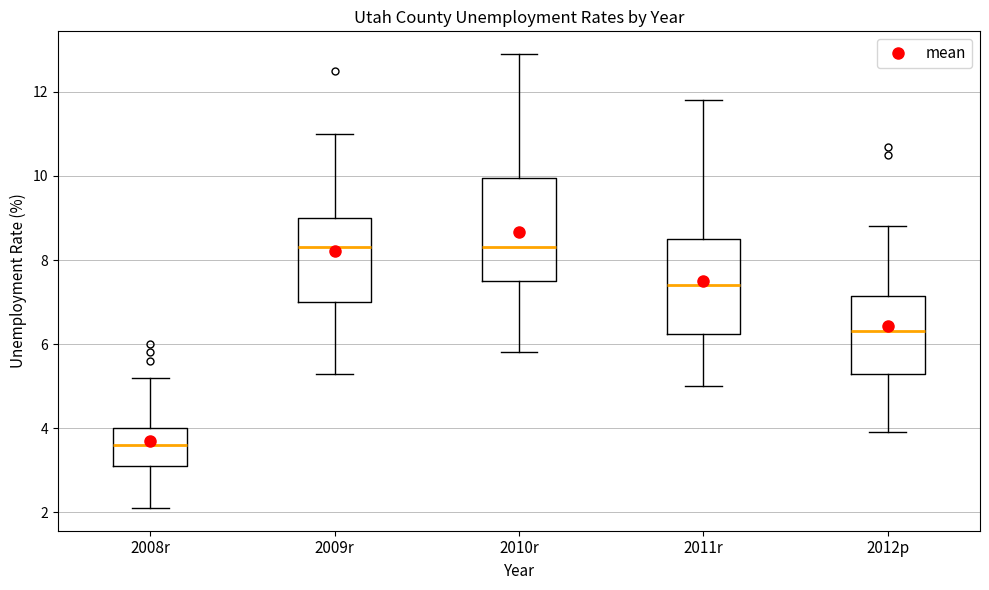

Where is the lower edge of the box for 2012p on the y-axis? The values are not printed on the chart, so give them approximately, as read against the axis.

5.4